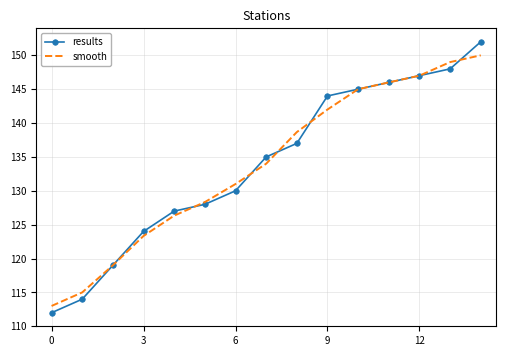

After their last crossing, which series has the higher values: results or smooth?

results